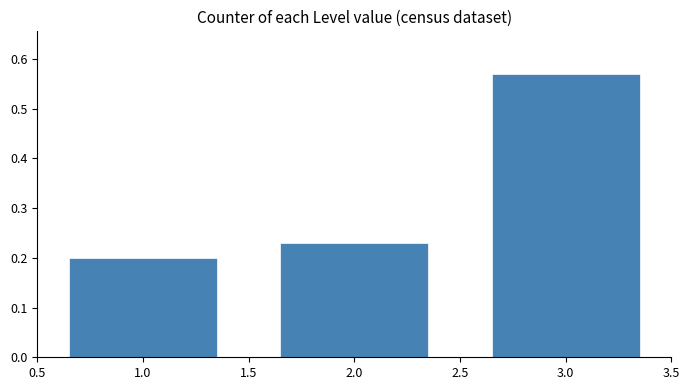

The chart shows a value of 0.3 at 3.0. True or false?

False